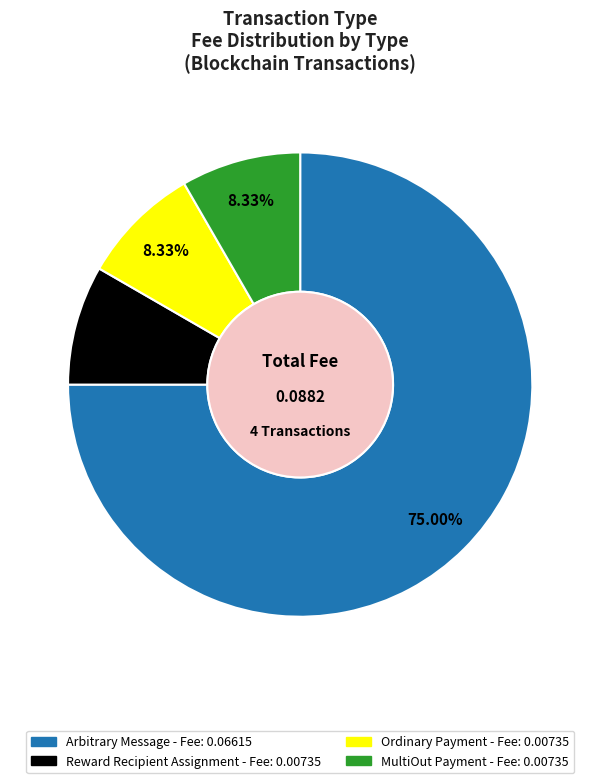

Which has a higher value, Arbitrary Message or MultiOut Payment?

Arbitrary Message